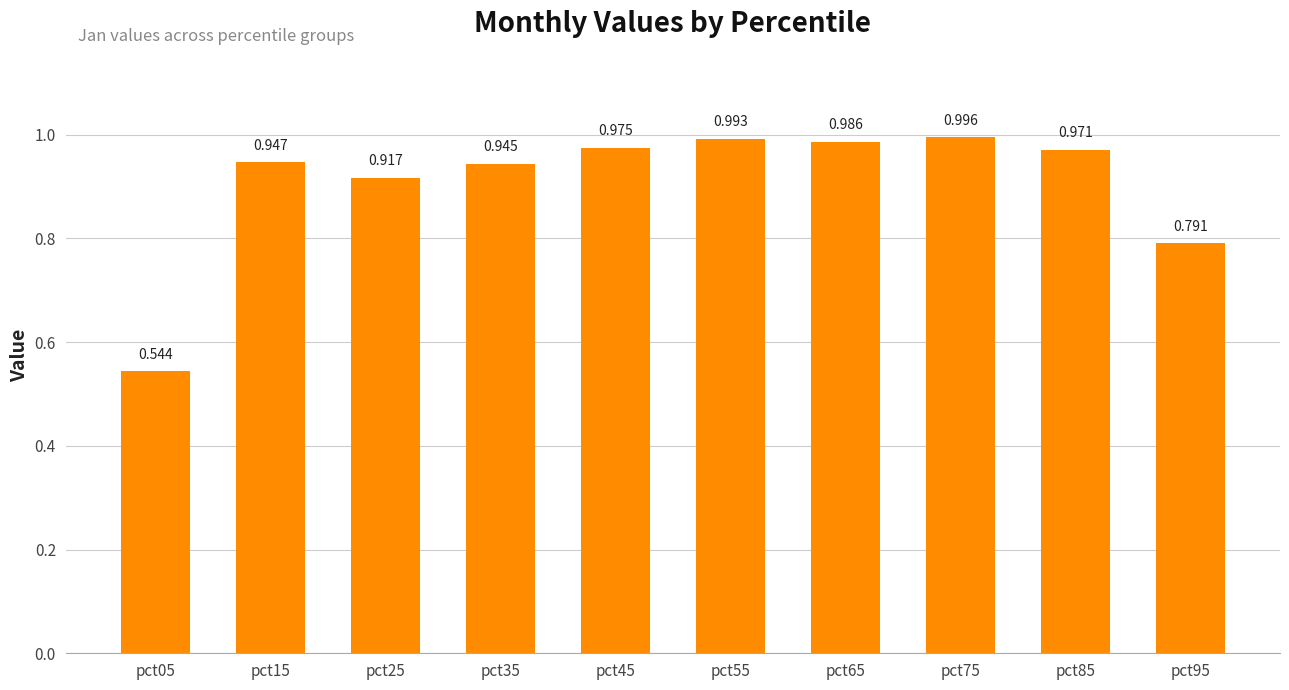

The value at pct75 is 0.3. True or false?

False